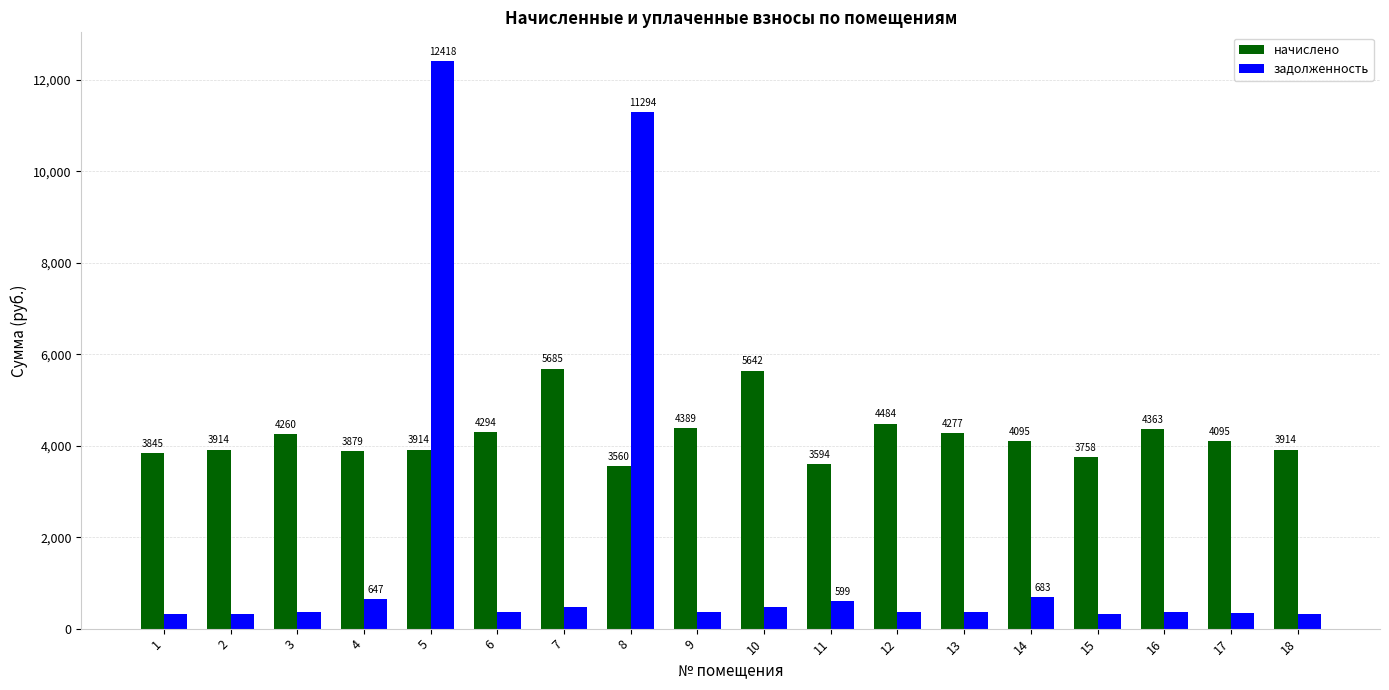

What is the minimum value for задолженность?

312.4